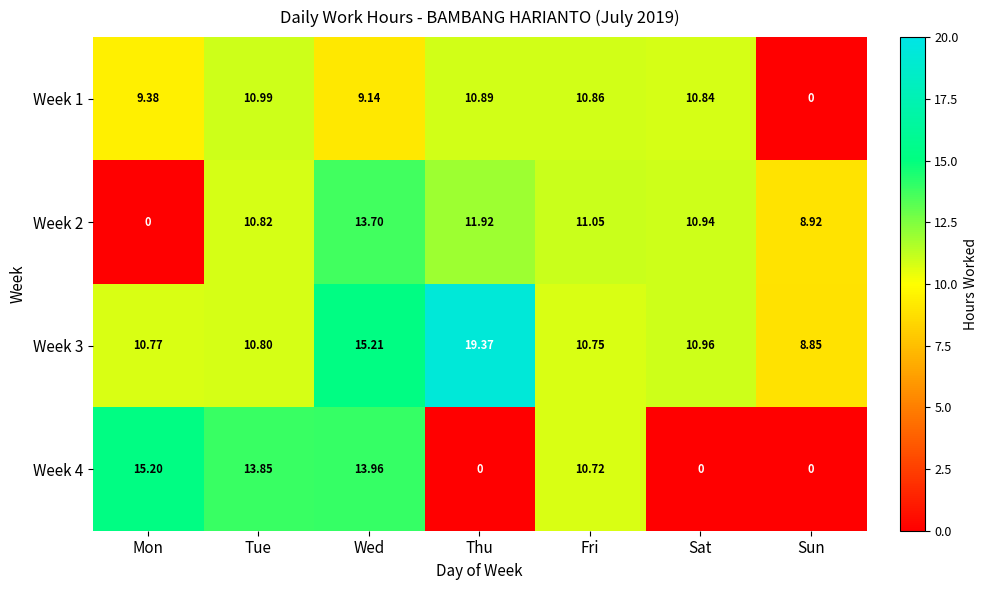

Which series has the largest total across all categories?

Week 3